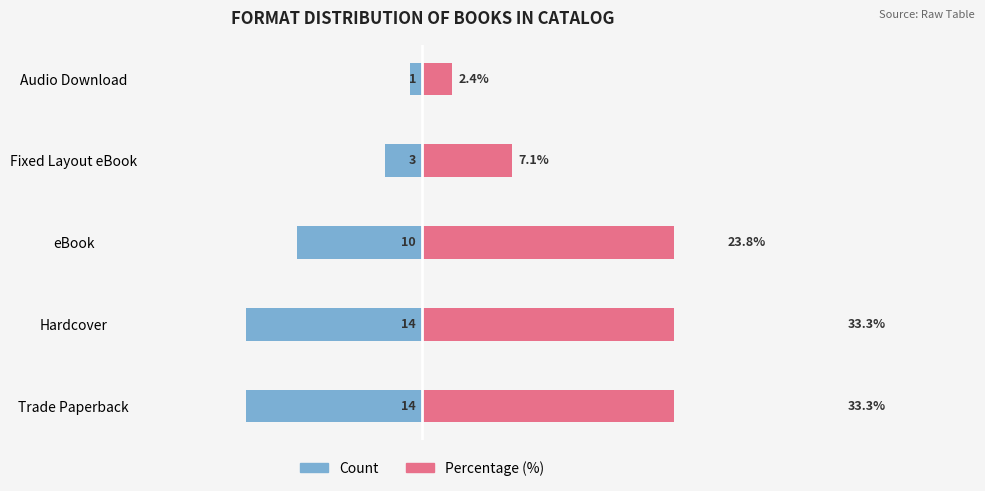

List the series in order of their overall mean, lowest first.

Count, Percentage (%)